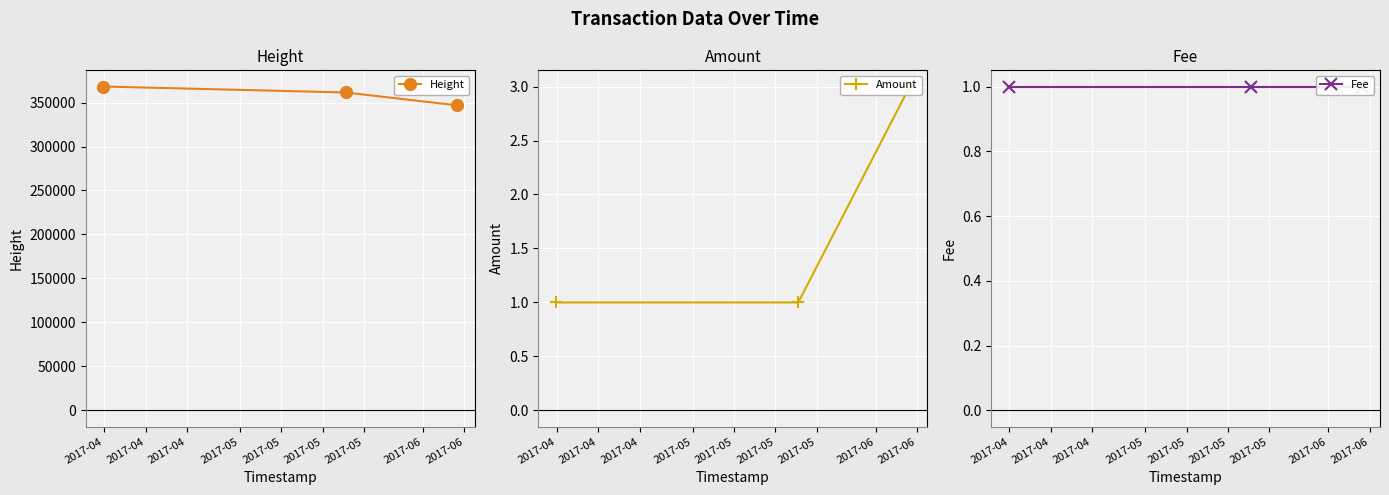

What is the minimum value for Height?

346774